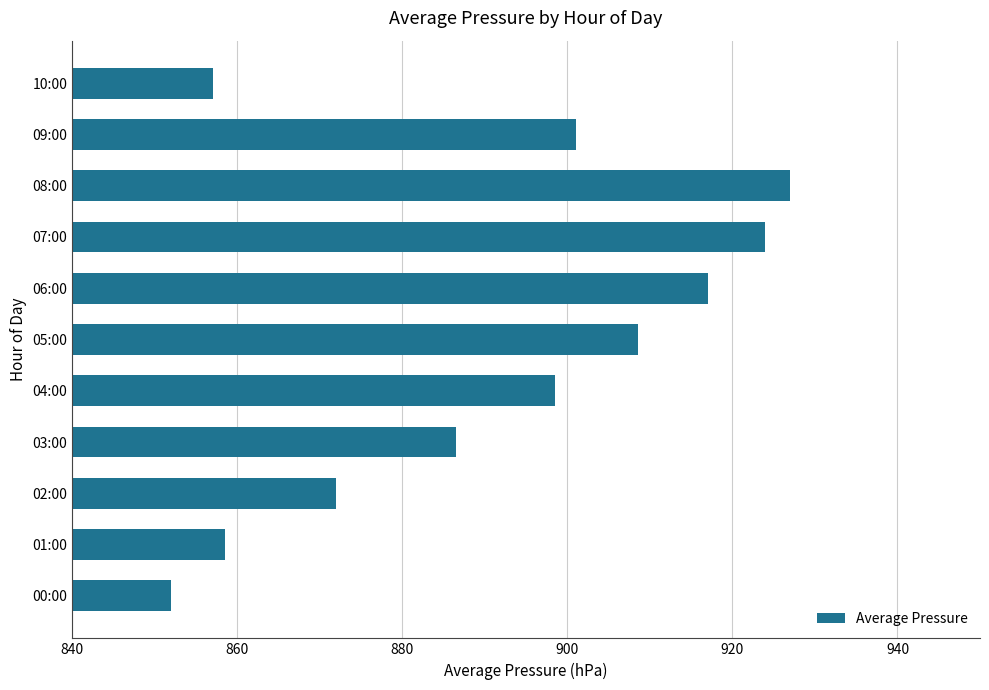

Which category has the highest value across all series?

08:00